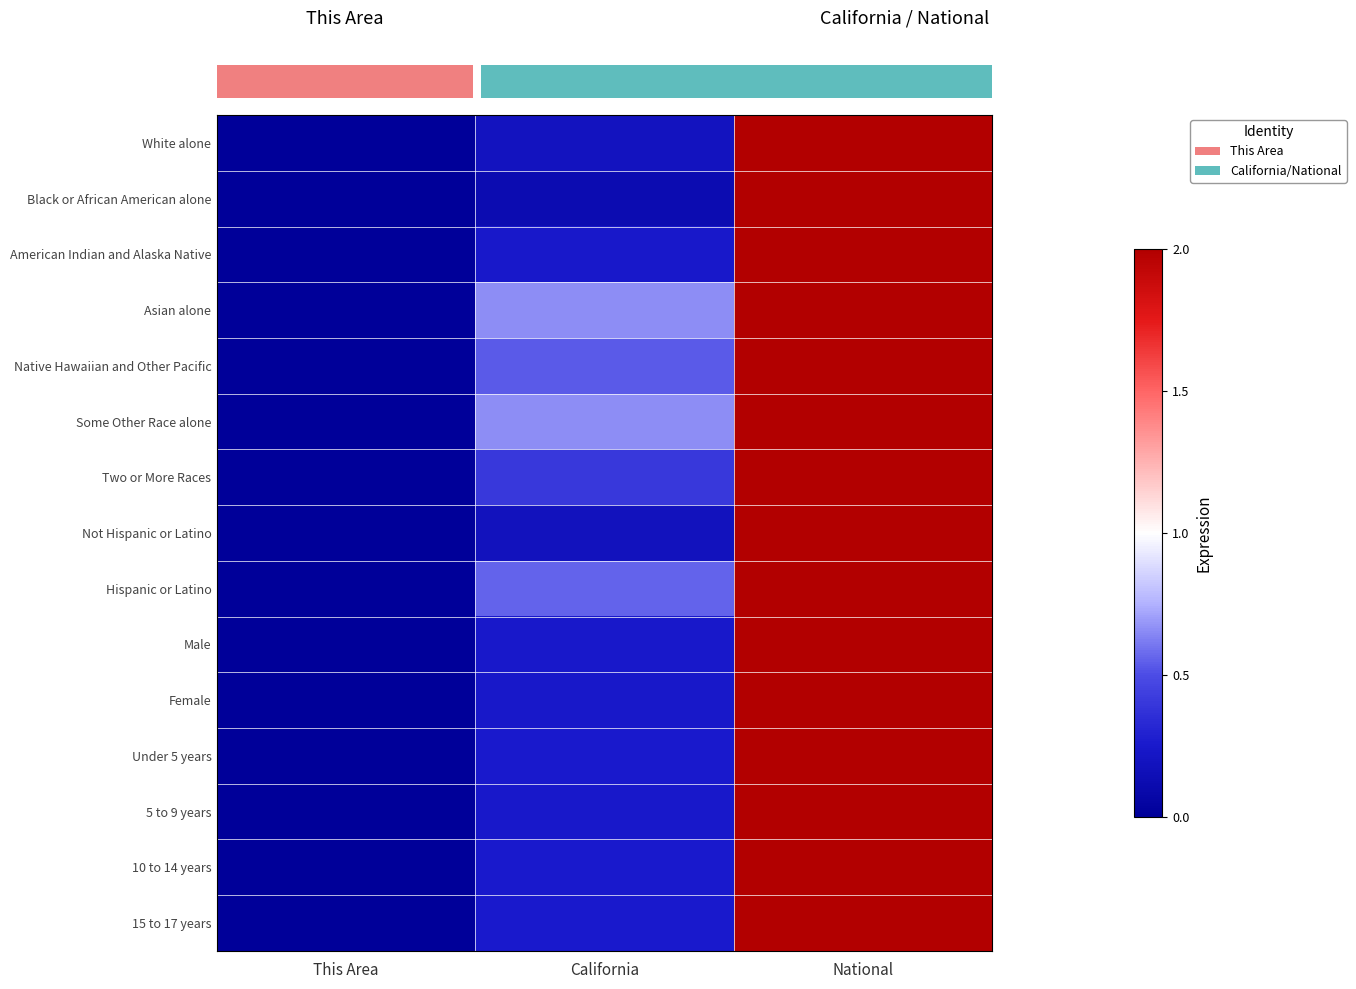

At which category is the sum across all series the highest?

National